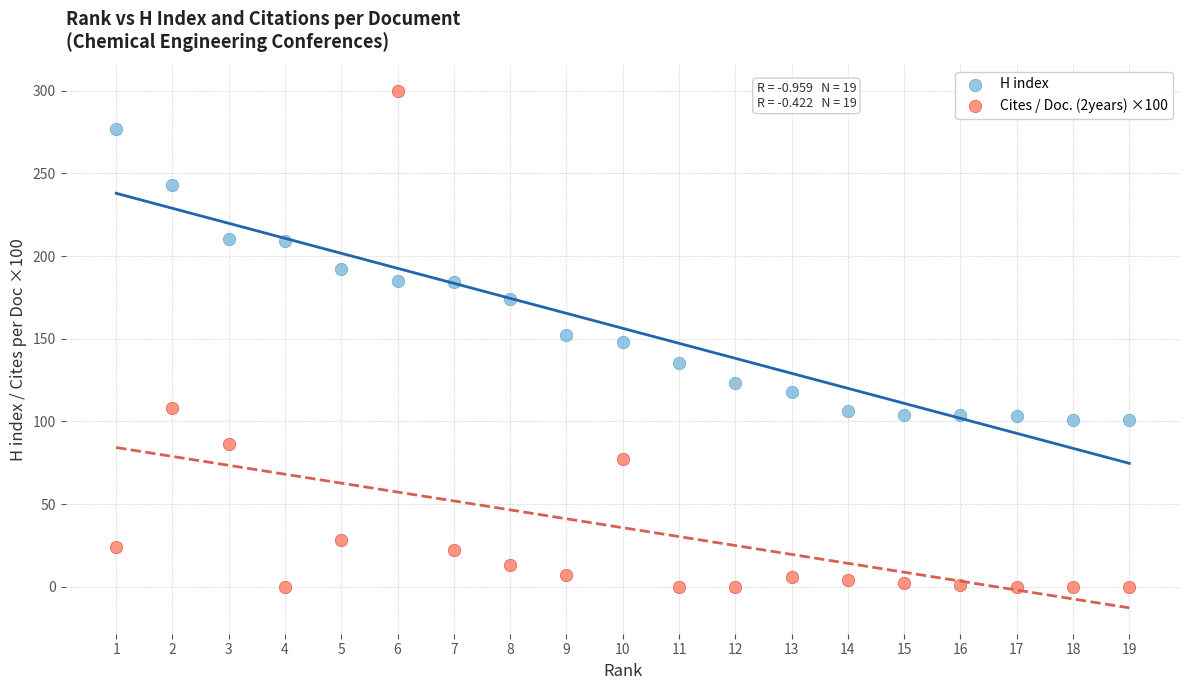

Which series contains the highest Y value?

Cites / Doc. (2years) ×100